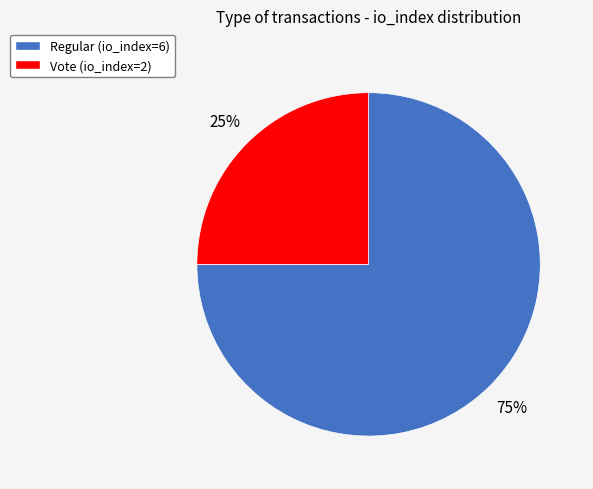

Rank the categories by value from lowest to highest.

Vote, Regular